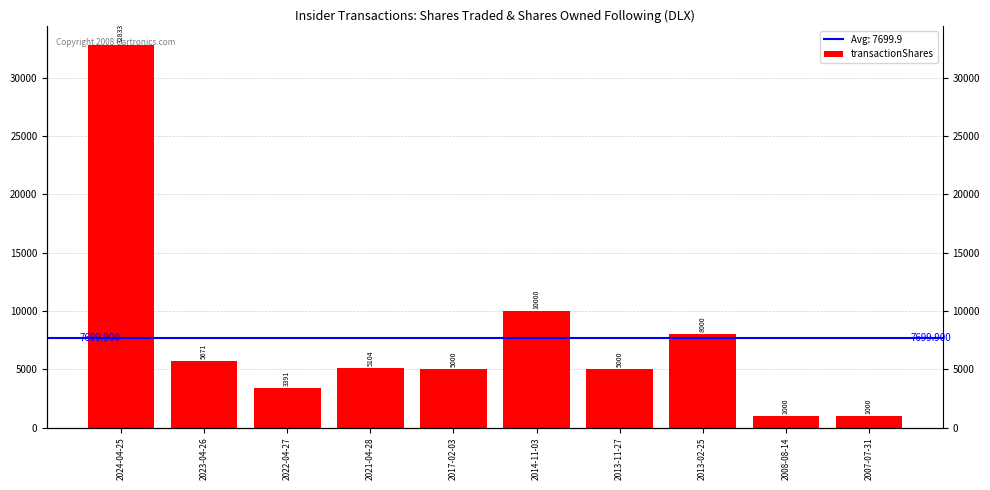

At which category does the chart reach its peak across all series?

2024-04-25